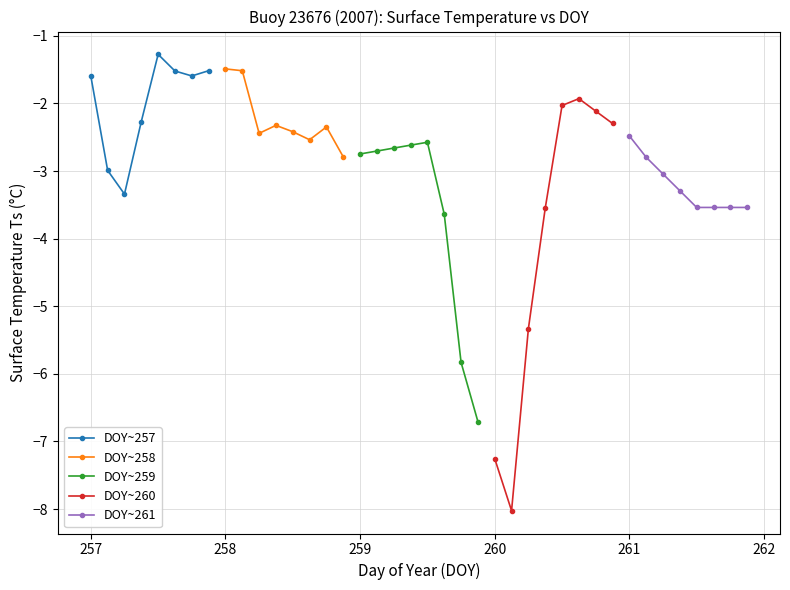

What is the highest value of the DOY~257 series?

-1.3